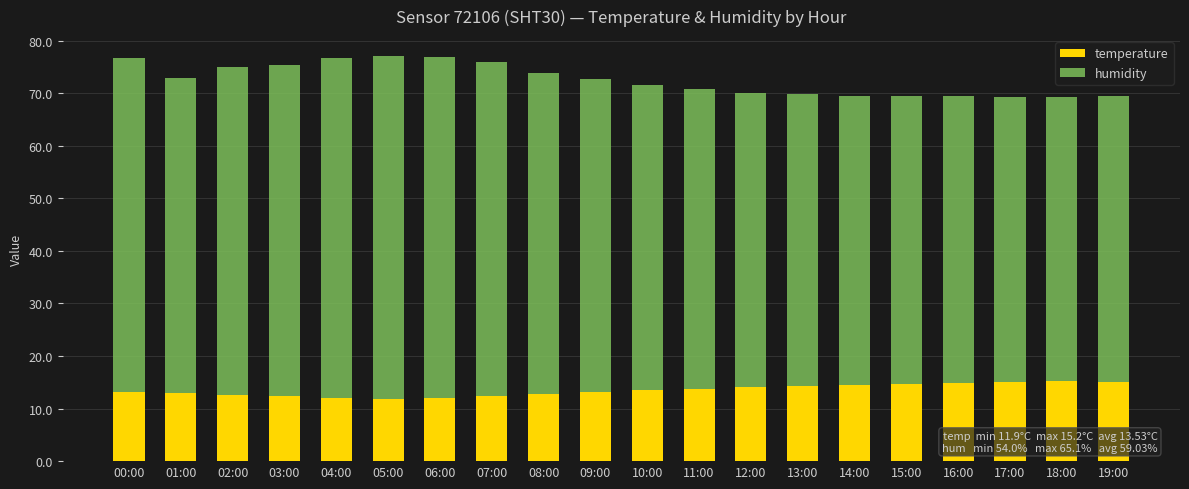

How many data points does each series have?

20